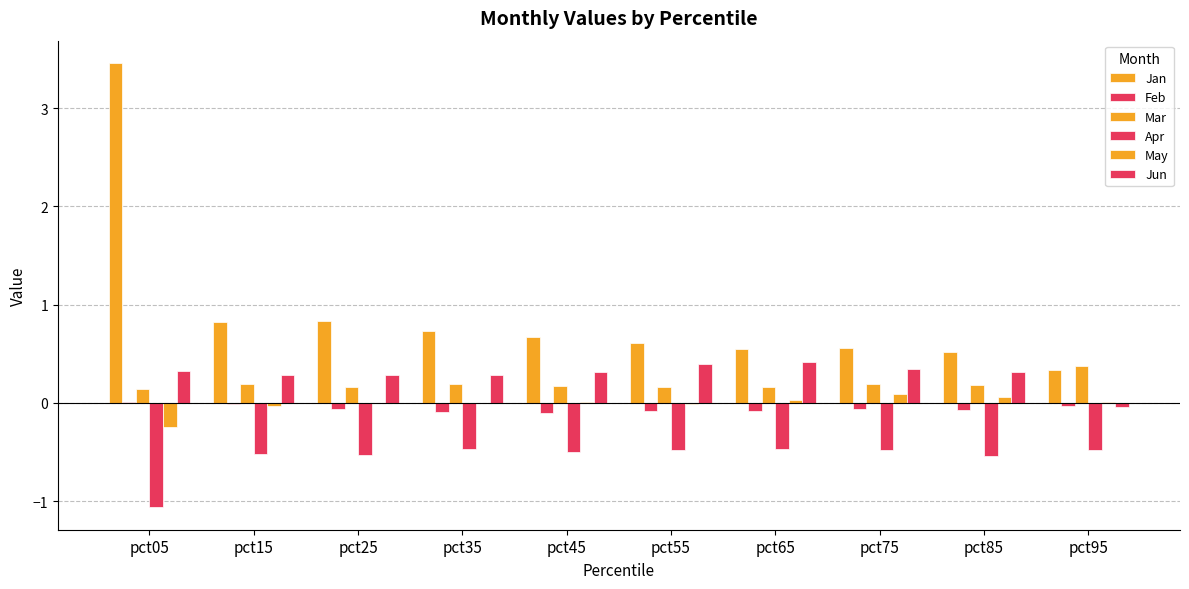

How many categories are shown in the chart?

10